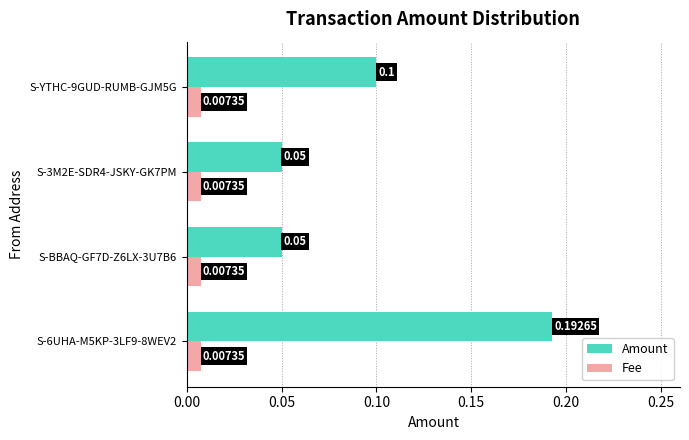

Which series has the widest spread of values?

Amount